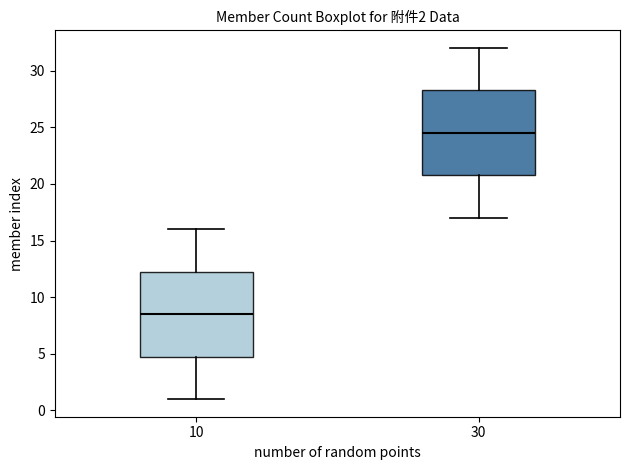

Which box's median line is the lowest?

10